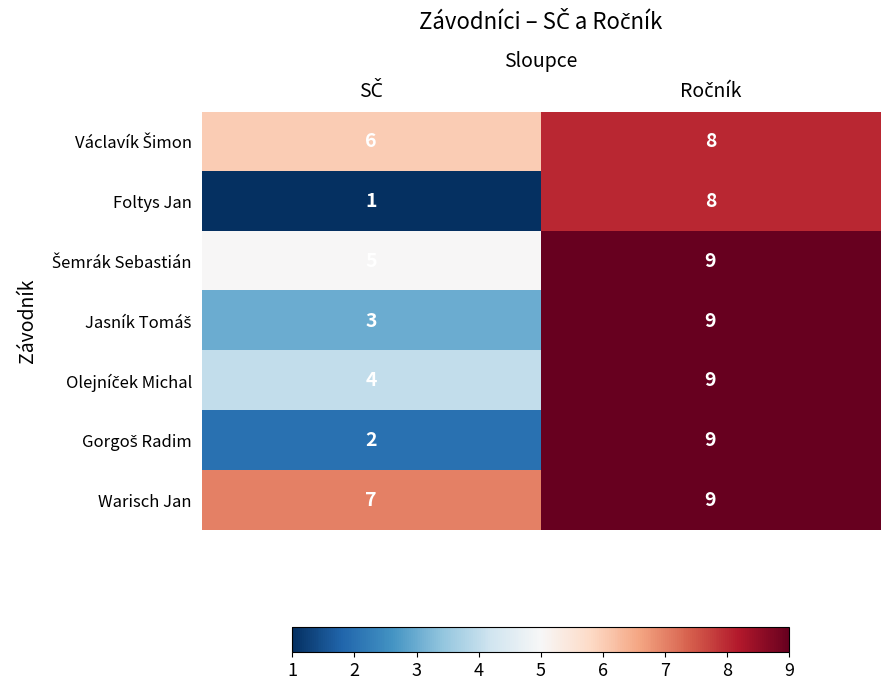

Which series has the largest total across all categories?

Warisch Jan